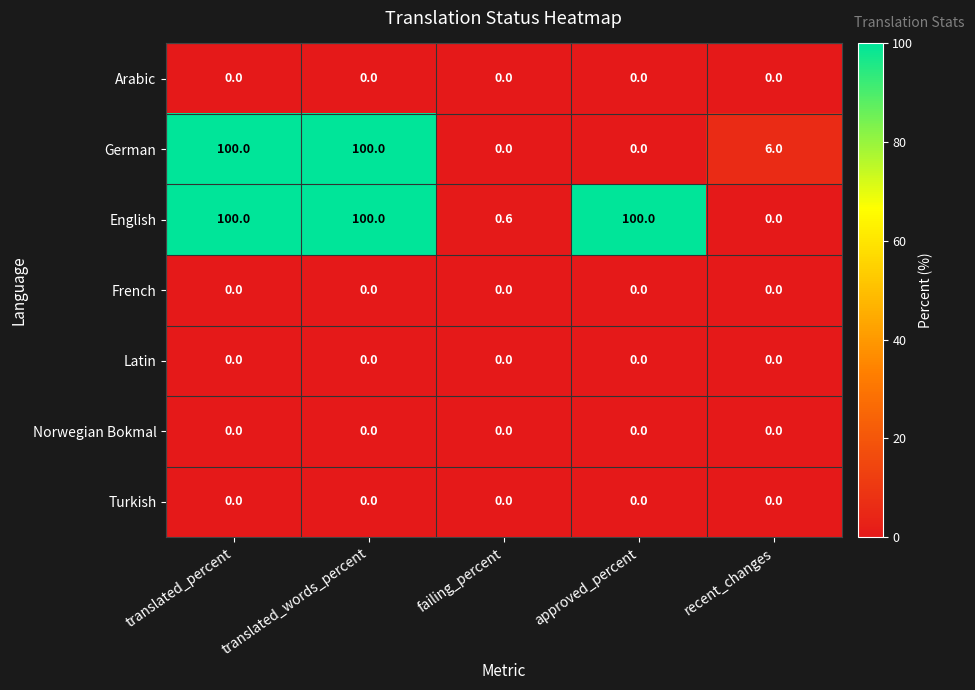

Which series has the largest total across all categories?

English